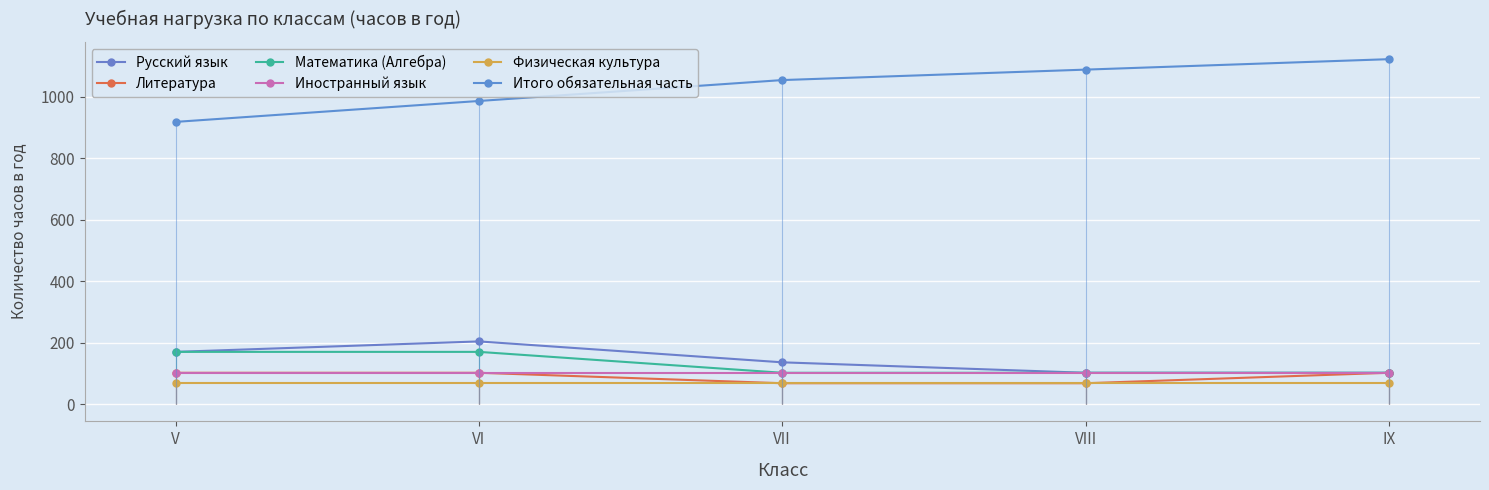

Does the chart display data point markers on the line(s)?

Yes